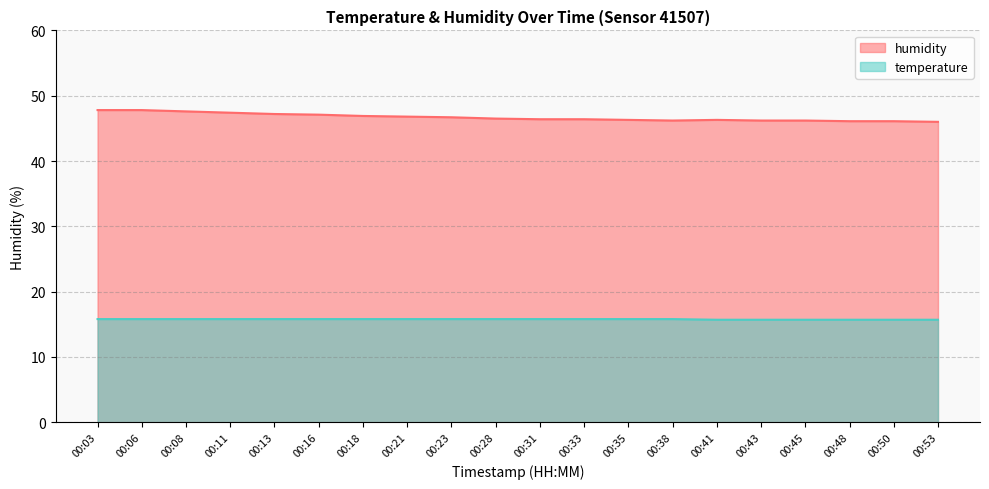

What is the value of the humidity point at the 18th from the left?

46.1